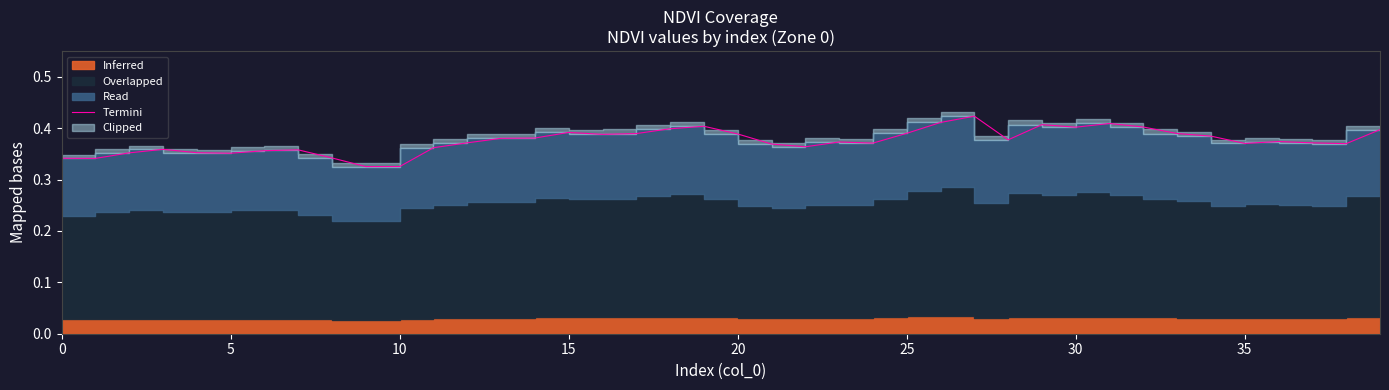

The value at 5 is 0.6. True or false?

False